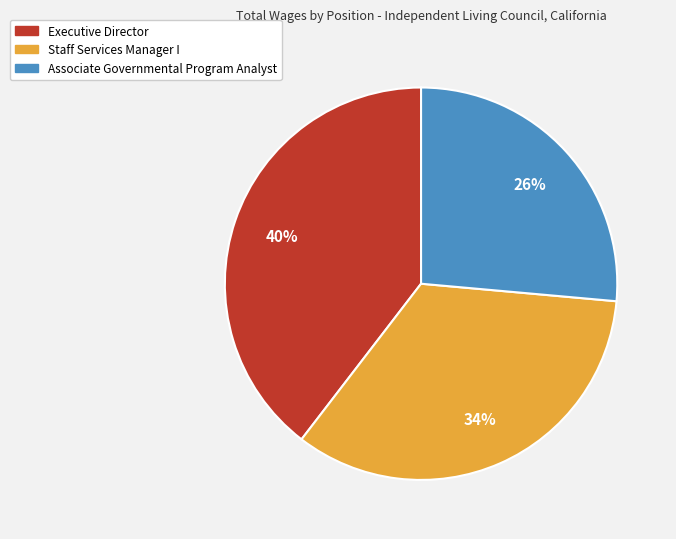

Does Staff Services Manager I account for over 50% of the chart?

No